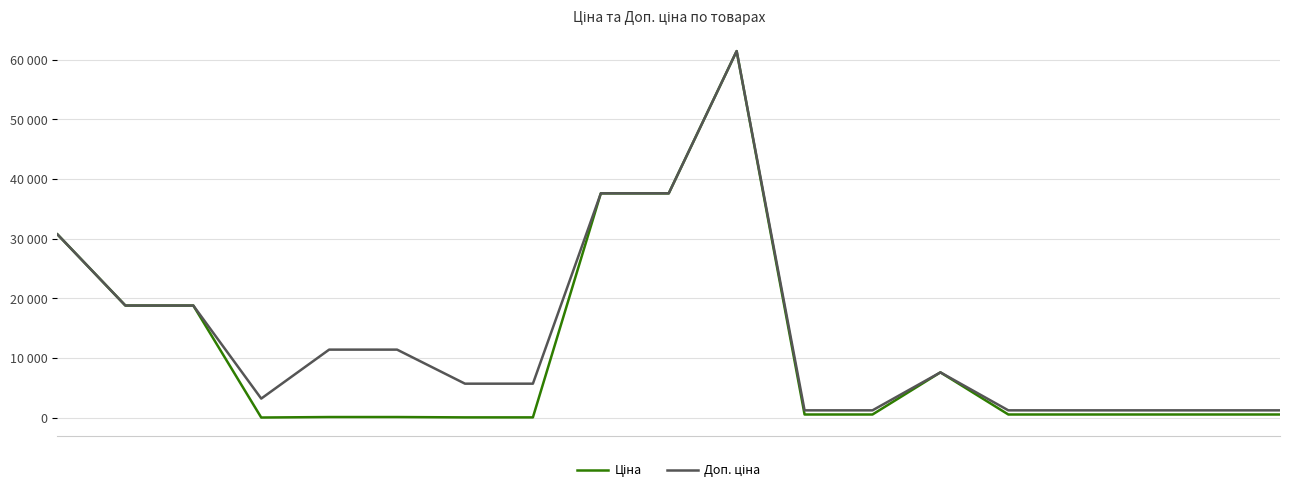

In Доп. ціна, how many points are lower than both neighbors (excluding endpoints)?

1